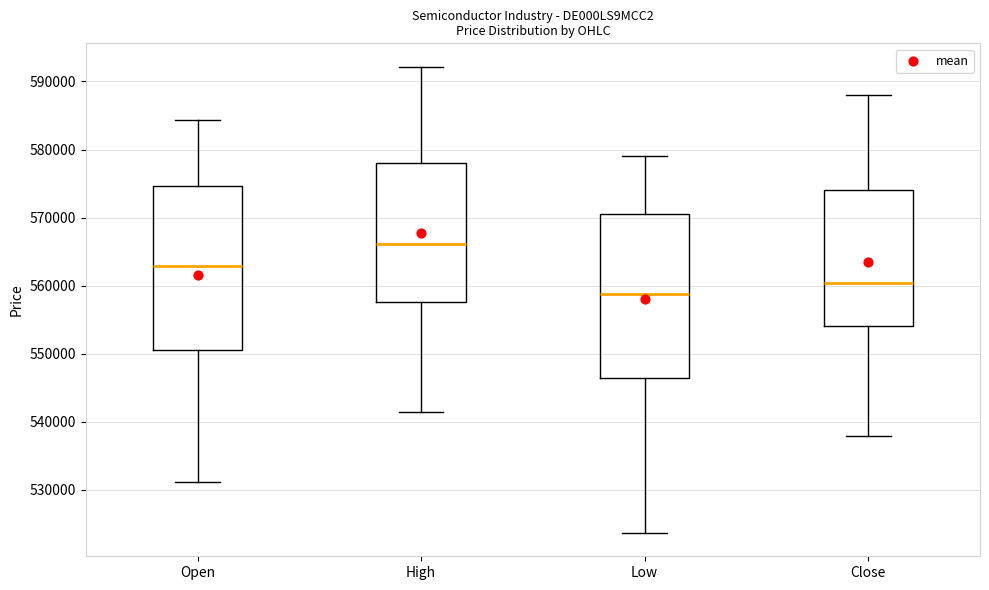

Where does the lower whisker of the box for High end on the y-axis? The values are not printed on the chart, so give them approximately, as read against the axis.

541000